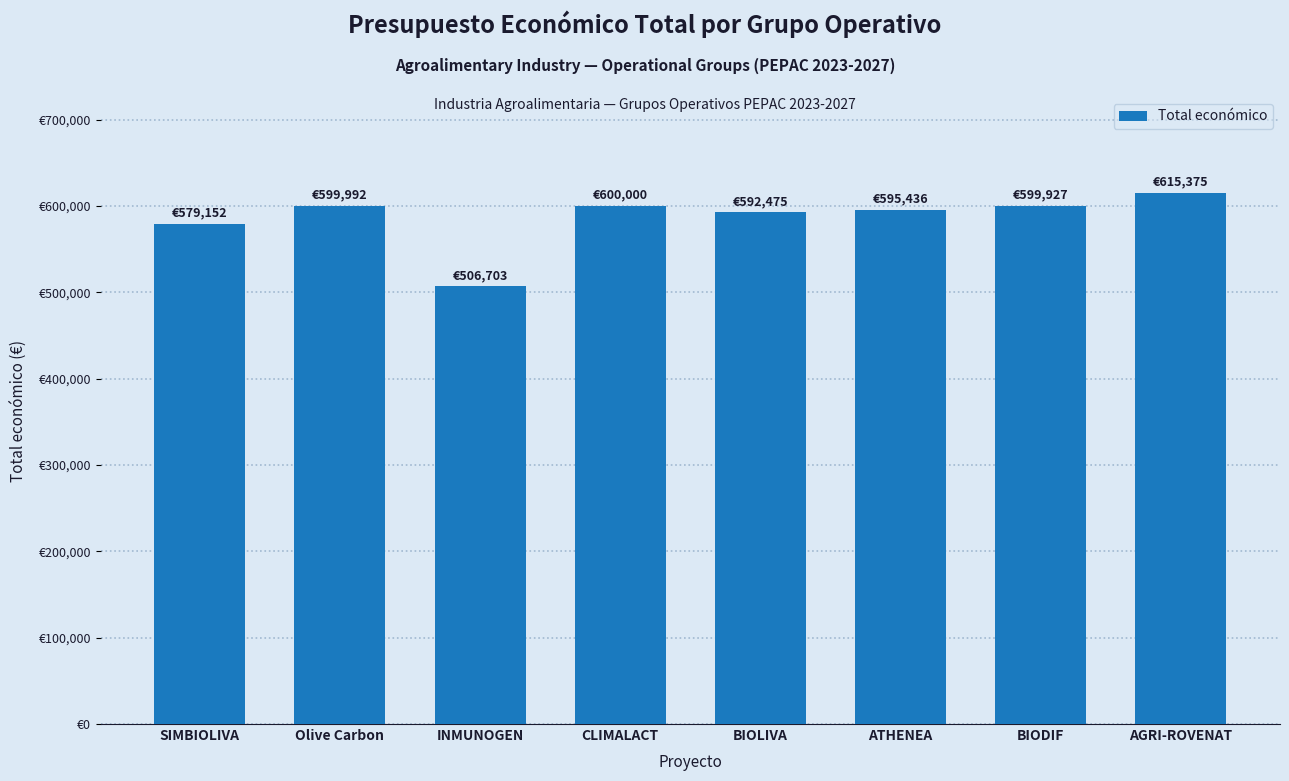

Reading right to left, extract all data points from this chart.

AGRI-ROVENAT=615375	BIODIF=599927	ATHENEA=595436	BIOLIVA=592475	CLIMALACT=600000	INMUNOGEN=506703	Olive Carbon=599992	SIMBIOLIVA=579152